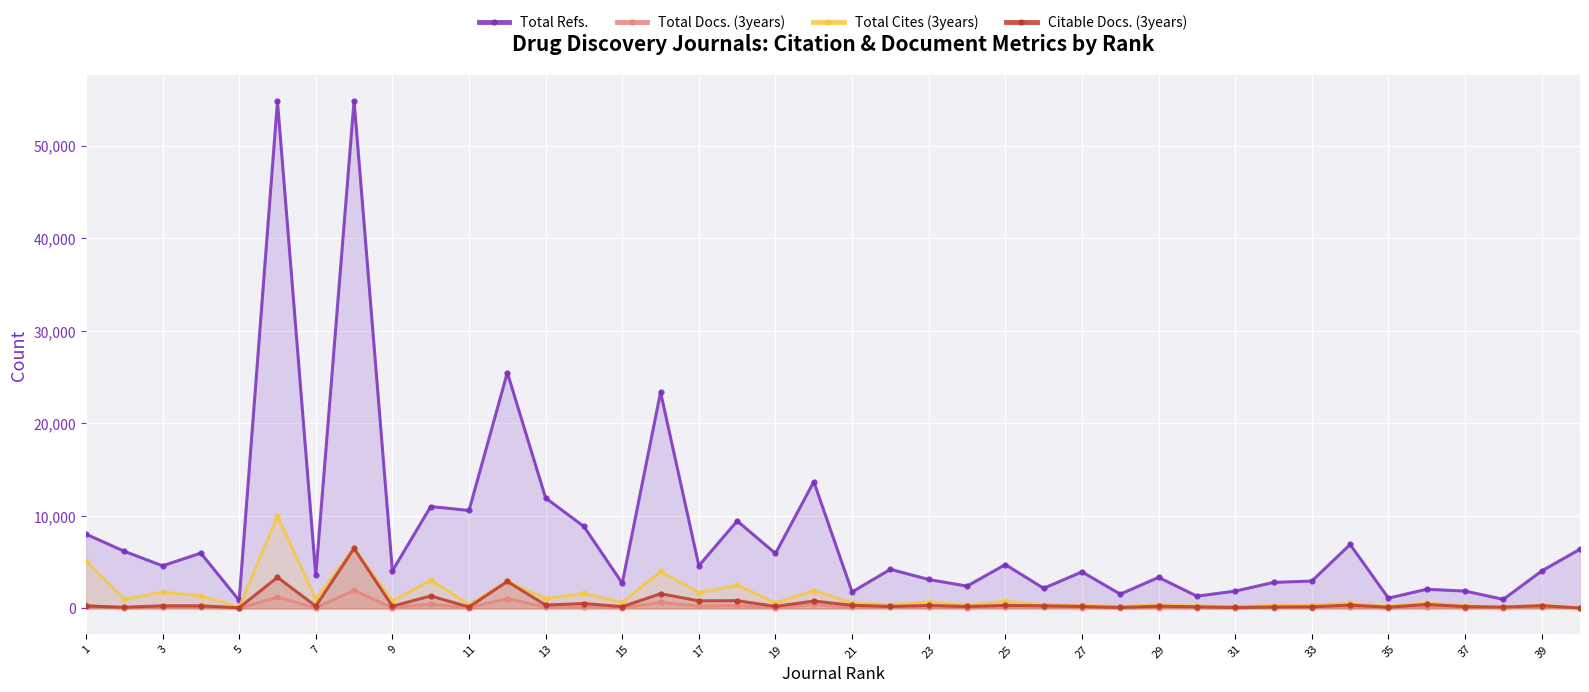

What is the maximum value shown in the chart?

54880